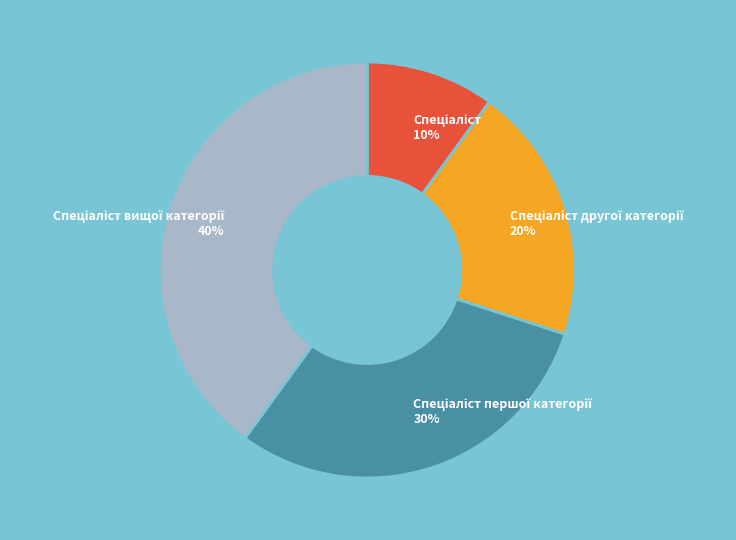

Does any single category account for the majority?

No